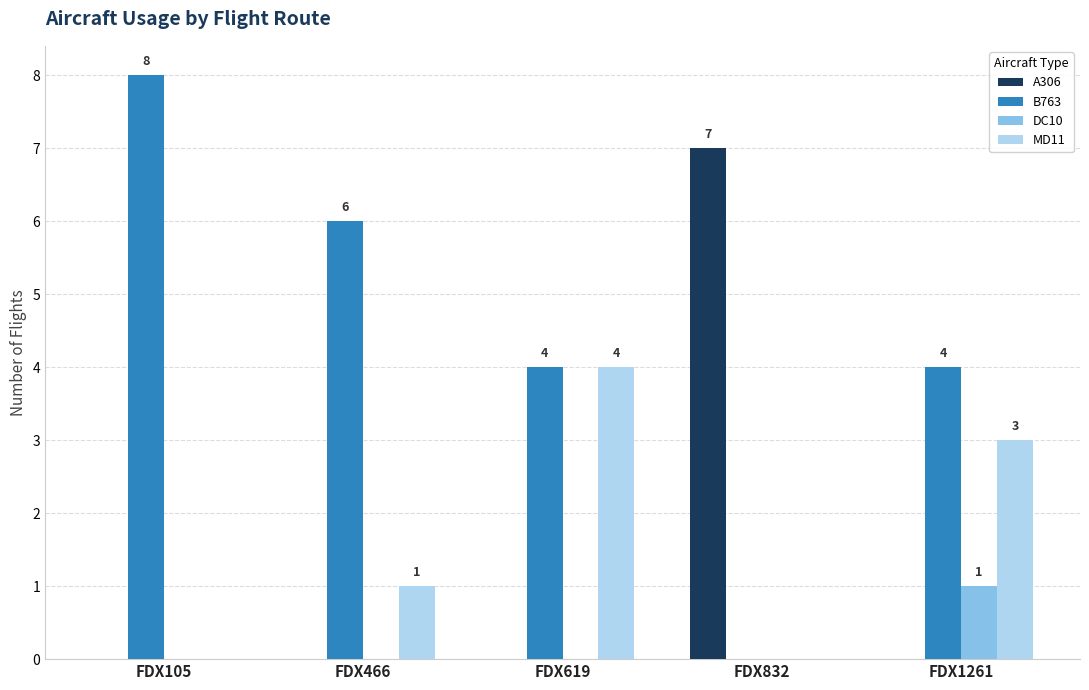

Which series has the widest spread of values?

B763